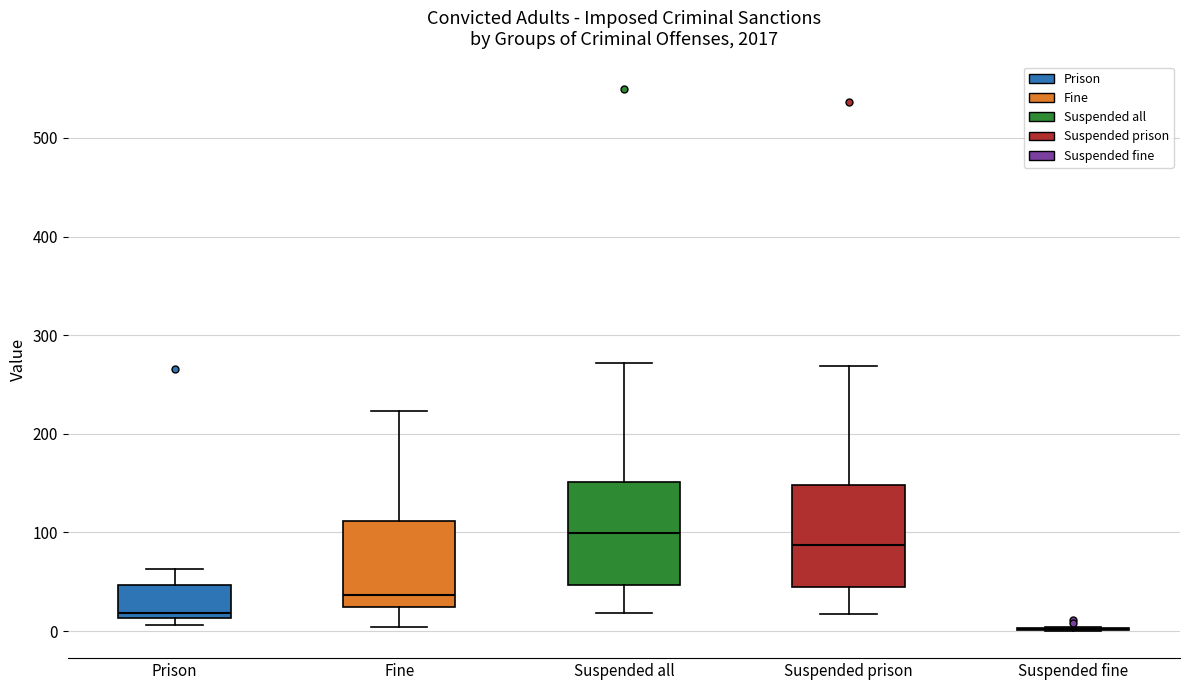

Reading left to right, read every box against the y-axis: the position of its median line, the range the box covers, and the ends of its whiskers. The values are not printed on the chart, so give them approximately, as read against the axis.

Prison: median 20, box 10 to 50, whiskers 10 (just below the box's lower edge) to 60
Fine: median 40, box 20 to 110, whiskers 0 to 220
Suspended all: median 100, box 50 to 150, whiskers 20 to 270
Suspended prison: median 90, box 40 to 150, whiskers 20 to 270
Suspended fine: box collapsed to a line at 0, whiskers 0 to 0